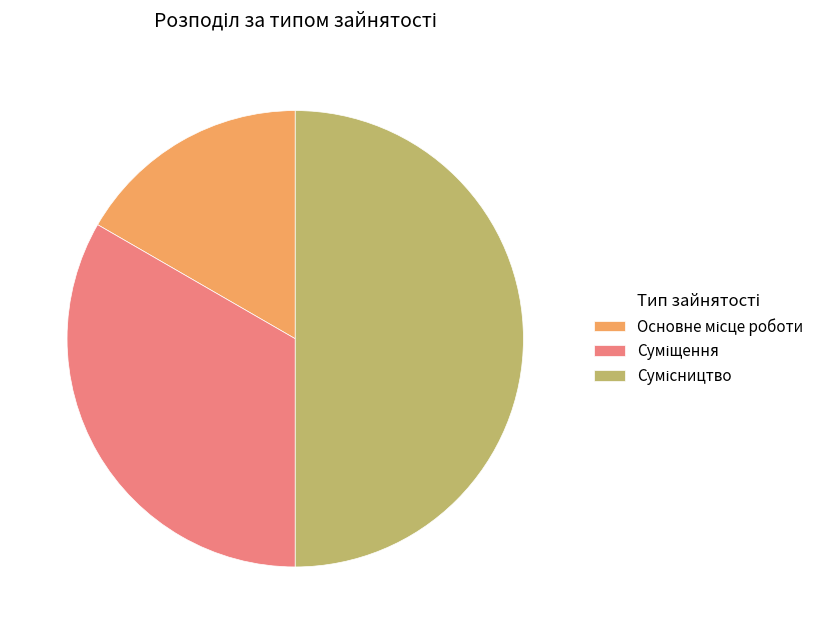

Count the number of slices in the pie.

3